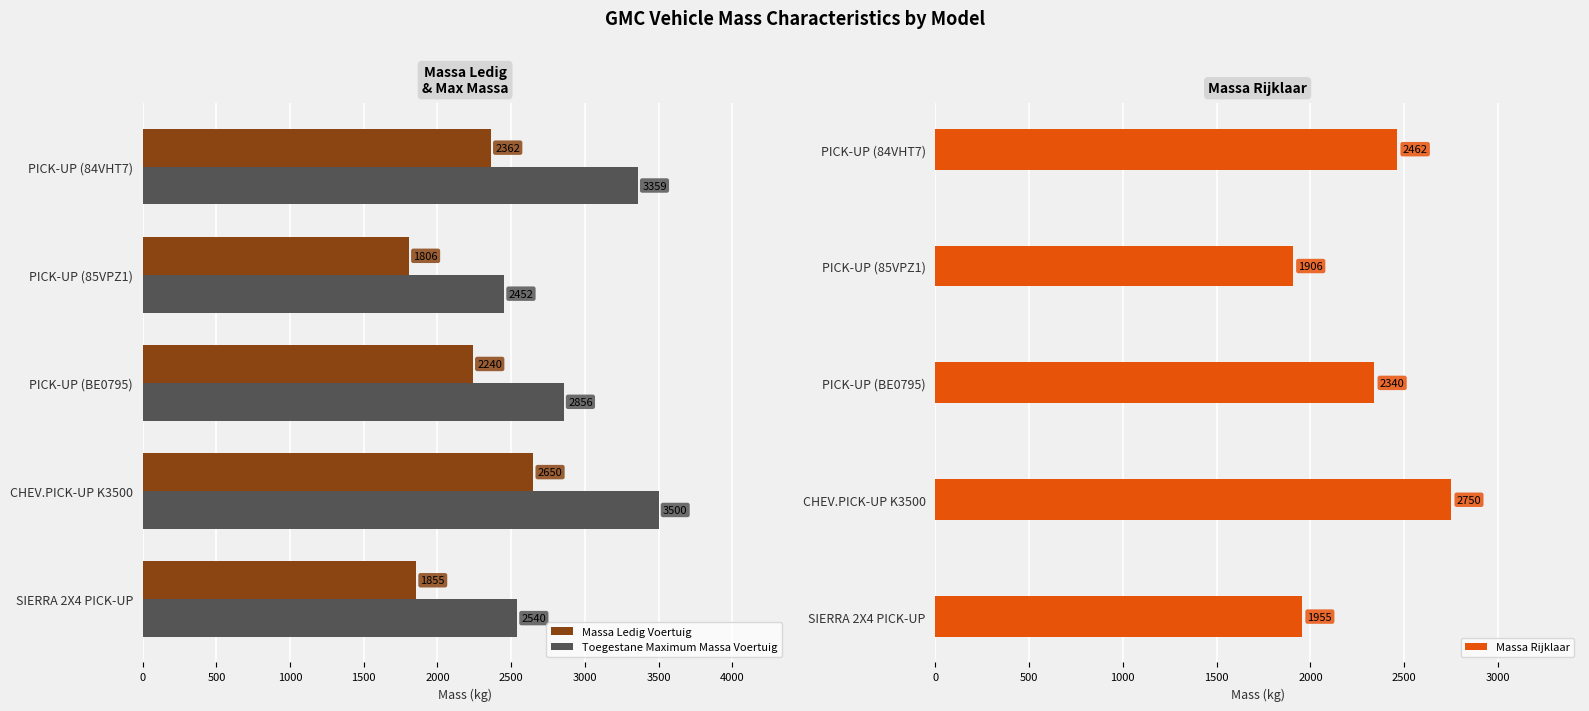

What is the approximate value of Toegestane Maximum Massa Voertuig at PICK-UP (84VHT7), to the nearest 100?

3400